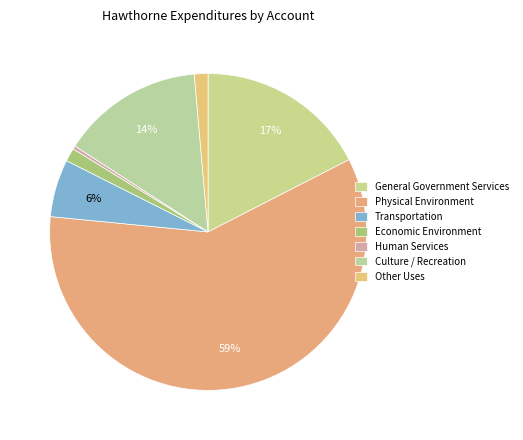

To the nearest percent, what is the difference between the Human Services and Economic Environment slice percentages?

1%